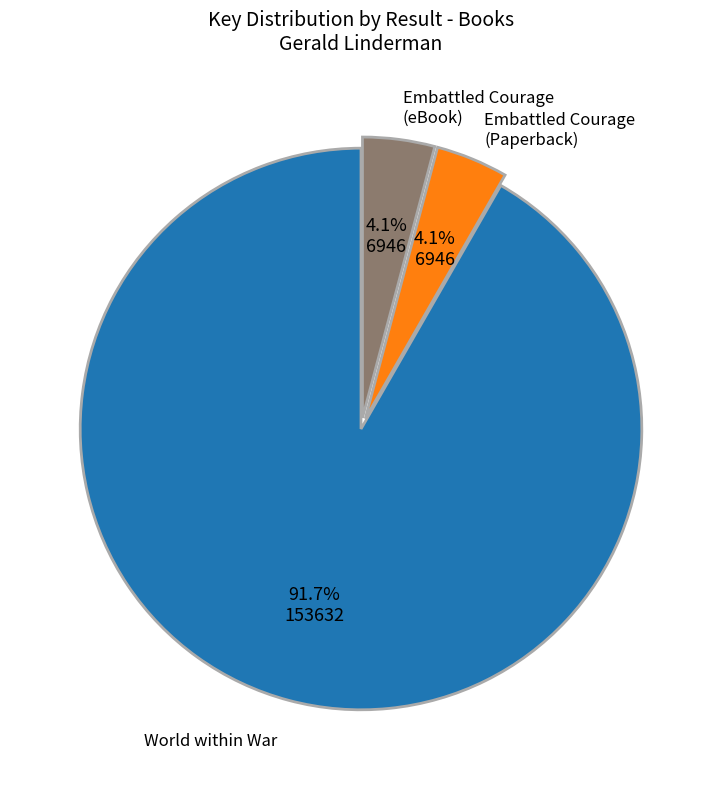

To the nearest percent, what is the average slice percentage?

33%